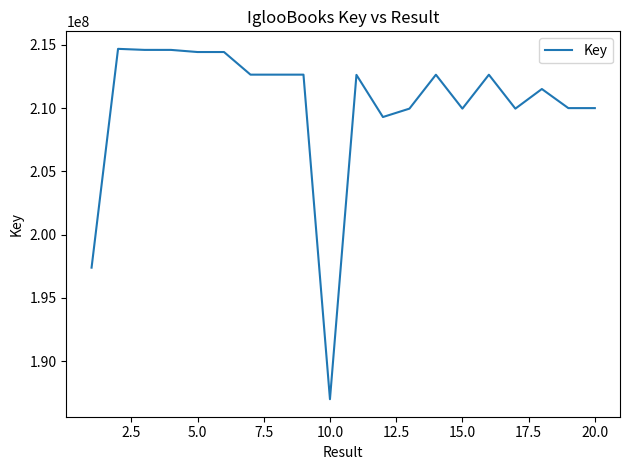

What is the maximum value shown in the chart?

214691044